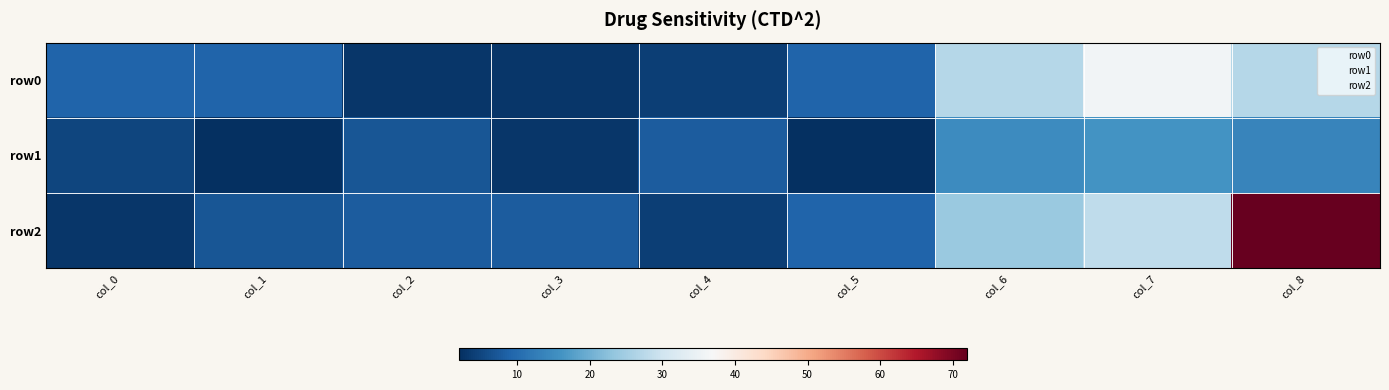

How many categories are shown in the chart?

9